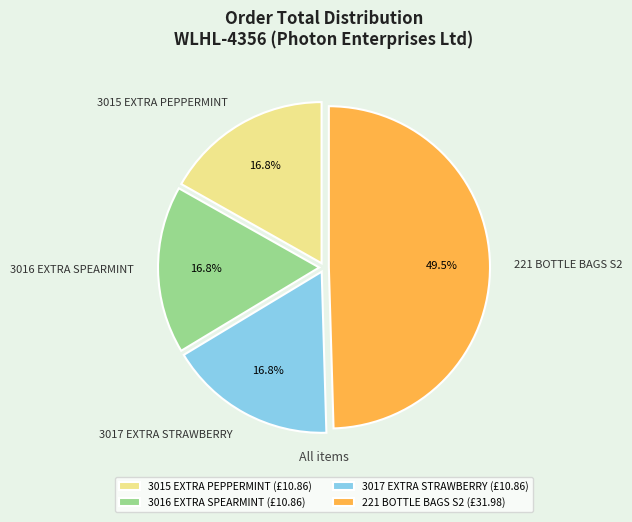

Which category has the biggest portion of the pie?

221 BOTTLE BAGS S2